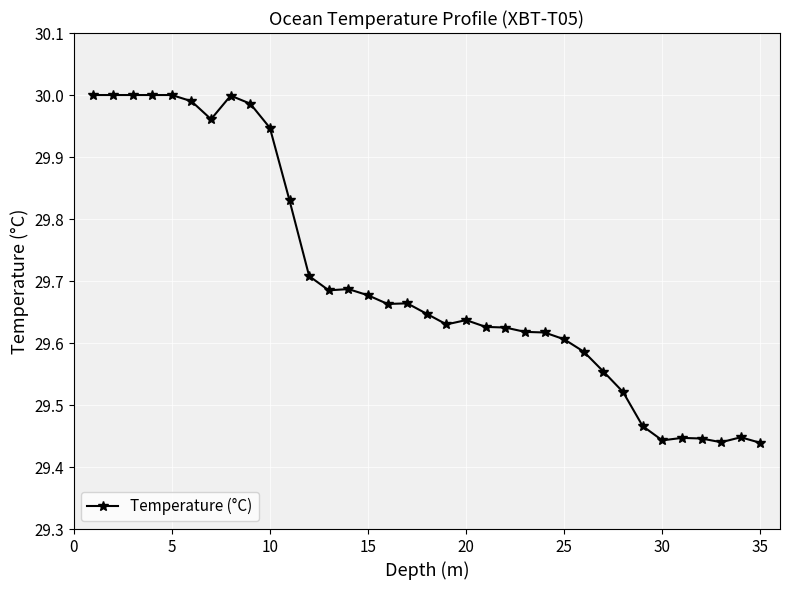

What is the difference between the maximum and minimum values?

0.6